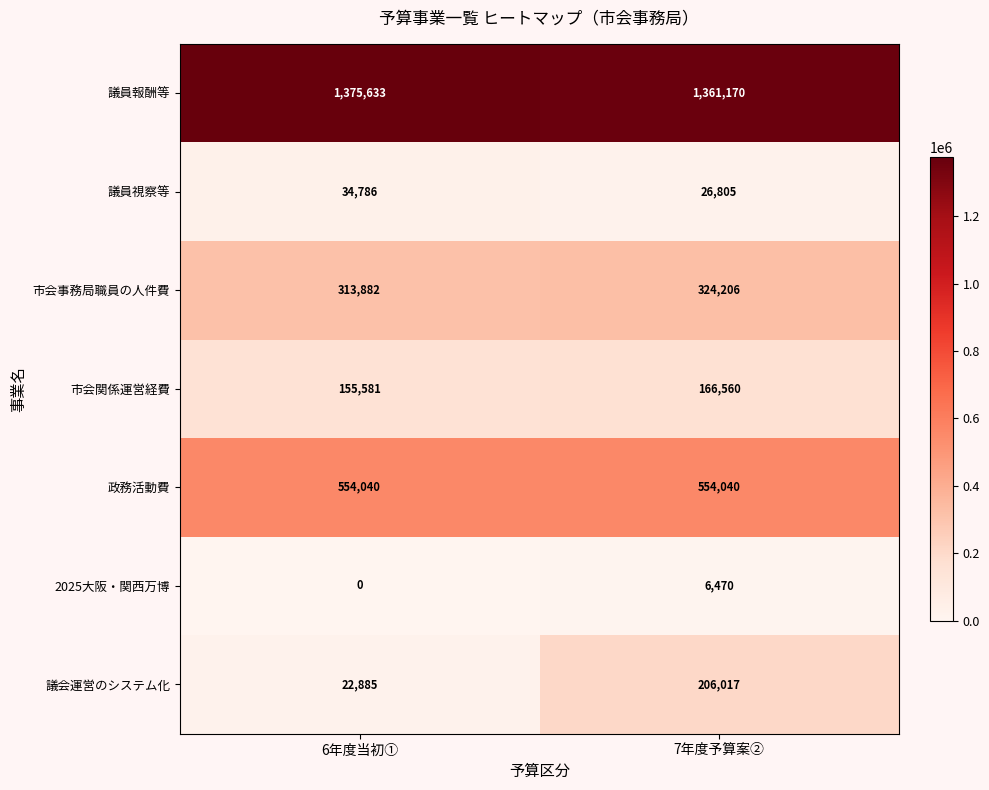

Is it true that 市会関係運営経費 equals 90566 at 7年度予算案②?

False